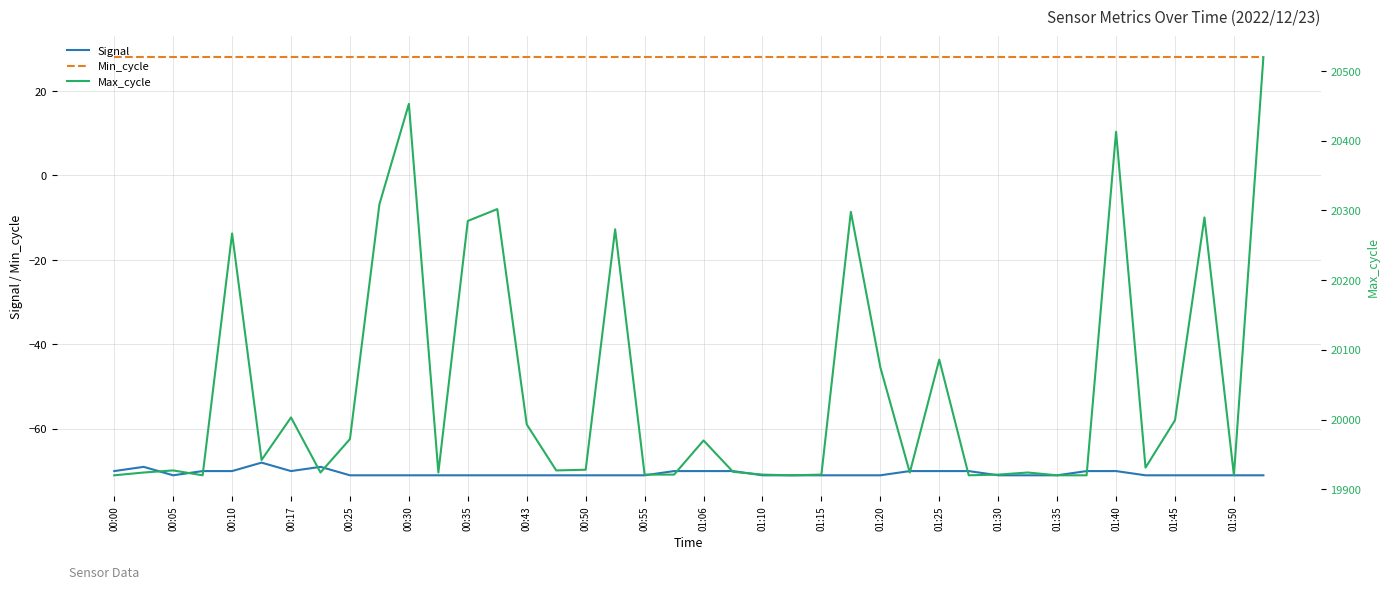

True or false: Signal has more than 2 interior local peaks.

True